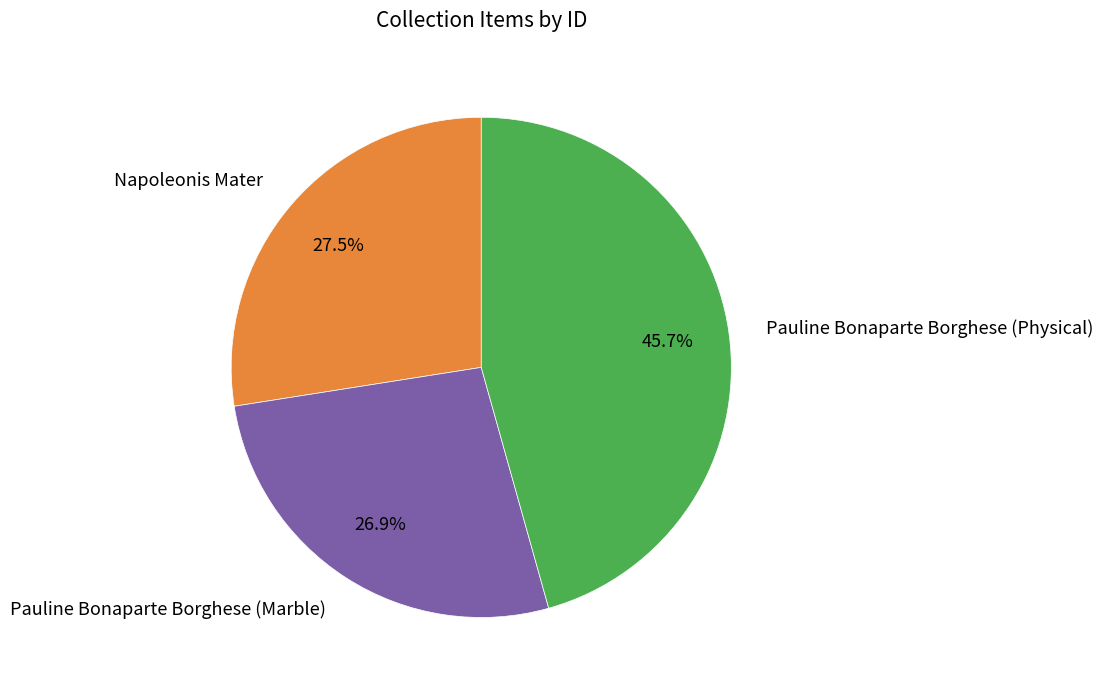

Which has a higher value, Pauline Bonaparte Borghese (Physical) or Pauline Bonaparte Borghese (Marble)?

Pauline Bonaparte Borghese (Physical)